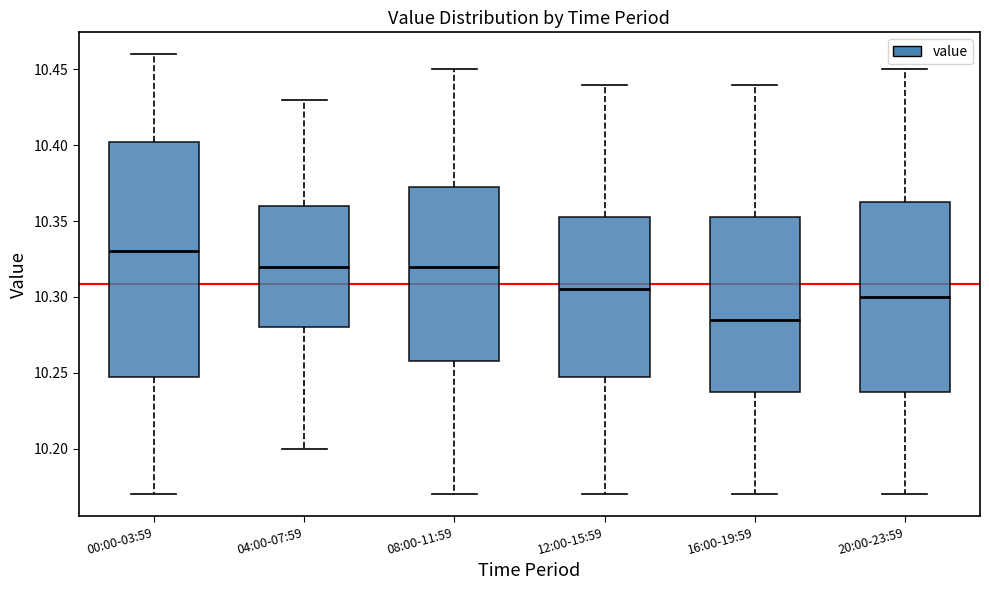

Reading left to right, transcribe this box plot: for each box, give where its median line is, the range the box spans, and where its two whiskers end, as read against the y-axis. The values are not printed on the chart, so give them approximately, as read against the axis.

00:00-03:59: median 10.330, box 10.250 to 10.405, whiskers 10.170 to 10.460
04:00-07:59: median 10.320, box 10.280 to 10.360, whiskers 10.200 to 10.430
08:00-11:59: median 10.320, box 10.260 to 10.375, whiskers 10.170 to 10.450
12:00-15:59: median 10.305, box 10.250 to 10.355, whiskers 10.170 to 10.440
16:00-19:59: median 10.285, box 10.240 to 10.355, whiskers 10.170 to 10.440
20:00-23:59: median 10.300, box 10.240 to 10.365, whiskers 10.170 to 10.450